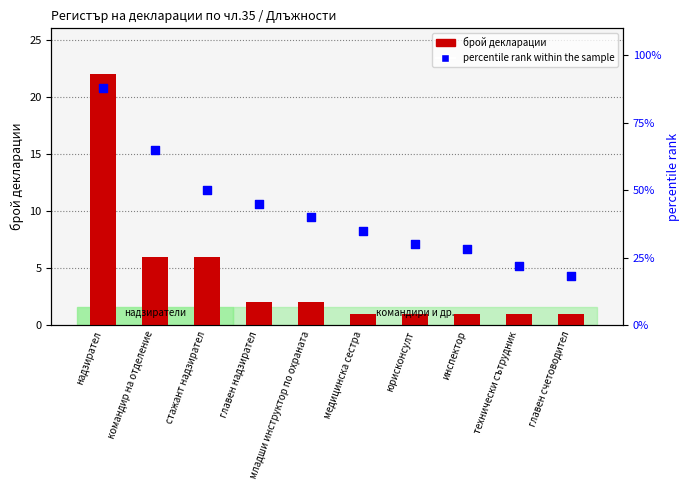

What is the total value across all series at командир на отделение?

71